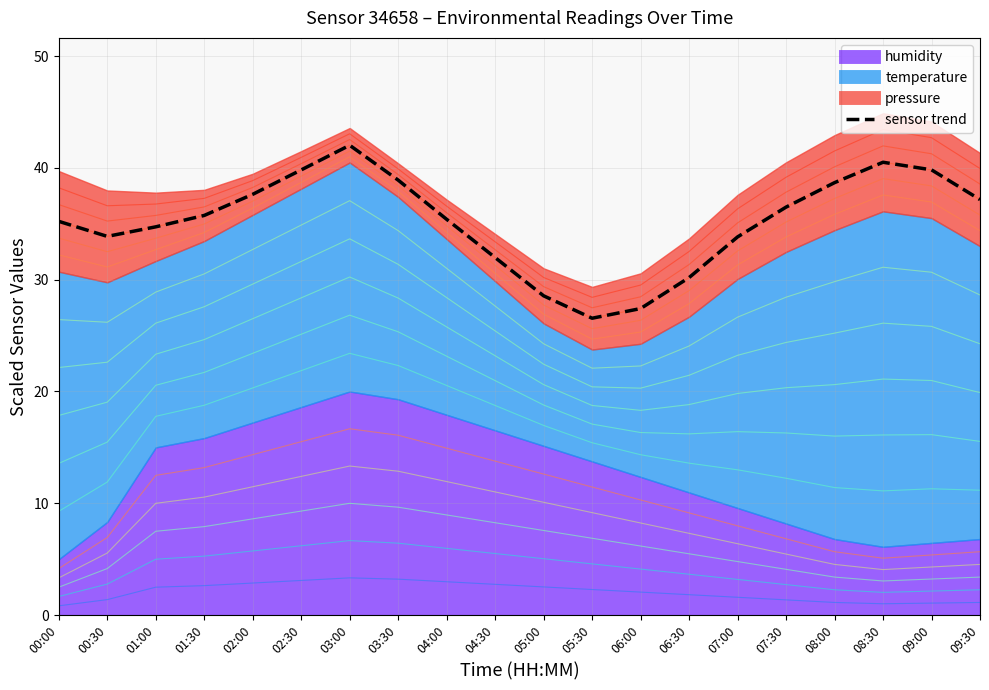

List the labels in order of value, smallest first.

05:30, 06:00, 05:00, 06:30, 04:30, 07:00, 00:30, 01:00, 00:00, 04:00, 01:30, 07:30, 09:30, 02:00, 08:00, 03:30, 02:30, 09:00, 08:30, 03:00